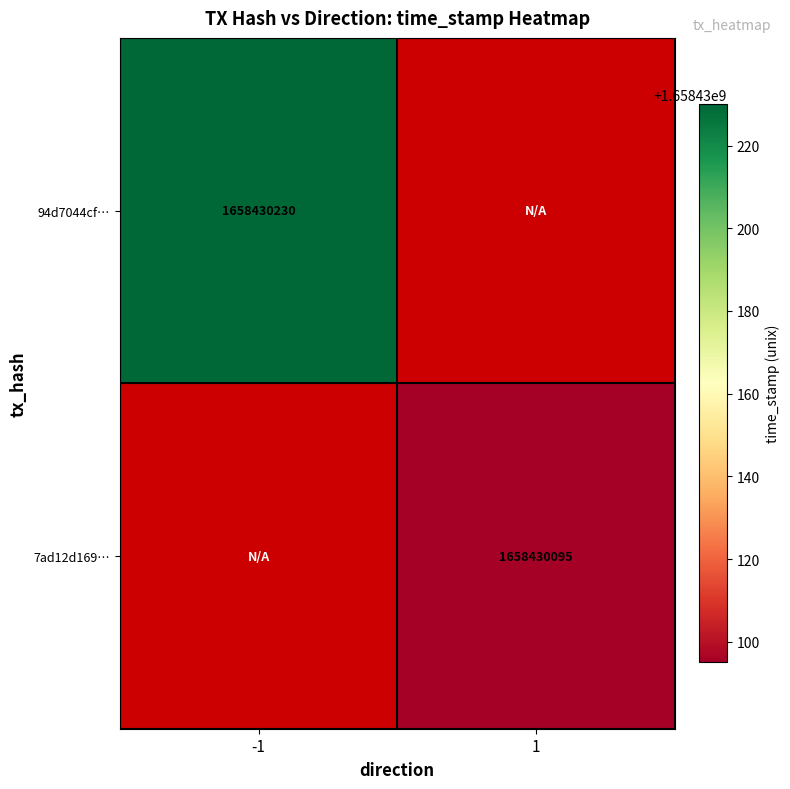

Which series changed the most between -1 and 1?

94d7044cf68e432edcf49a867aa2ca059a60f3c